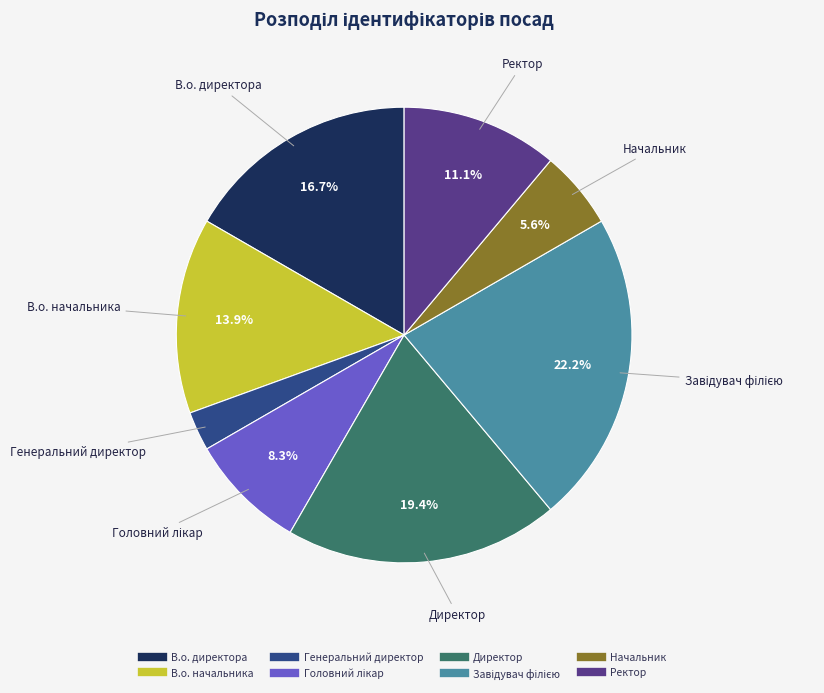

Is there any slice that represents more than half of the pie?

No